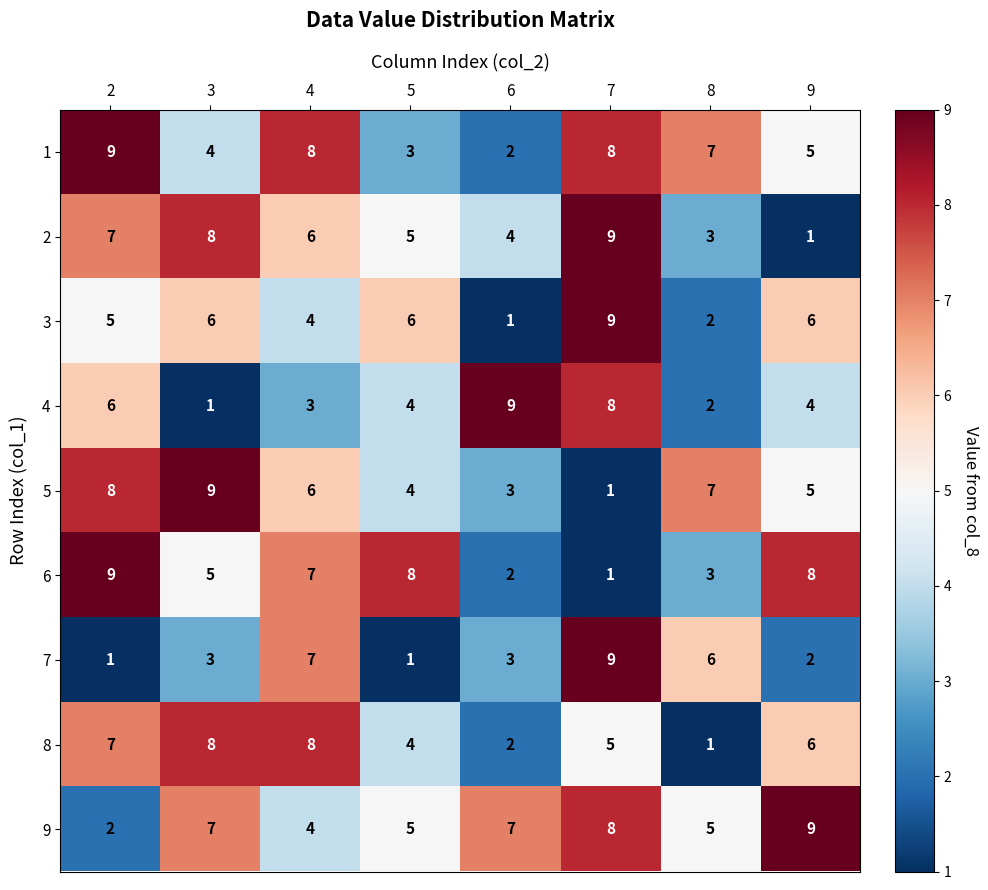

True or false: 6 has a value of 1 at 6.

False